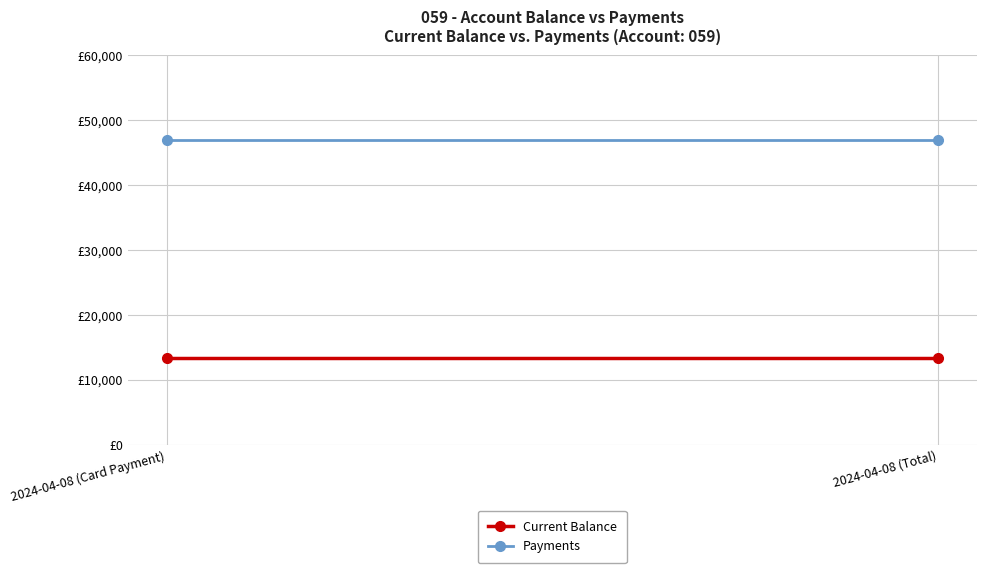

Rank the categories by Current Balance value from highest to lowest.

2024-04-08 (Card Payment), 2024-04-08 (Total)